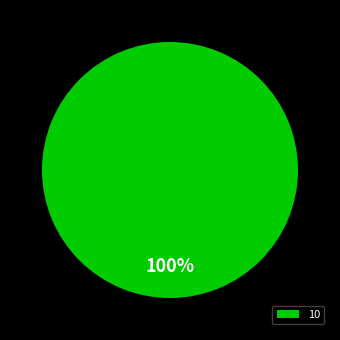

The 10 slice represents 100% of the pie. True or false?

True